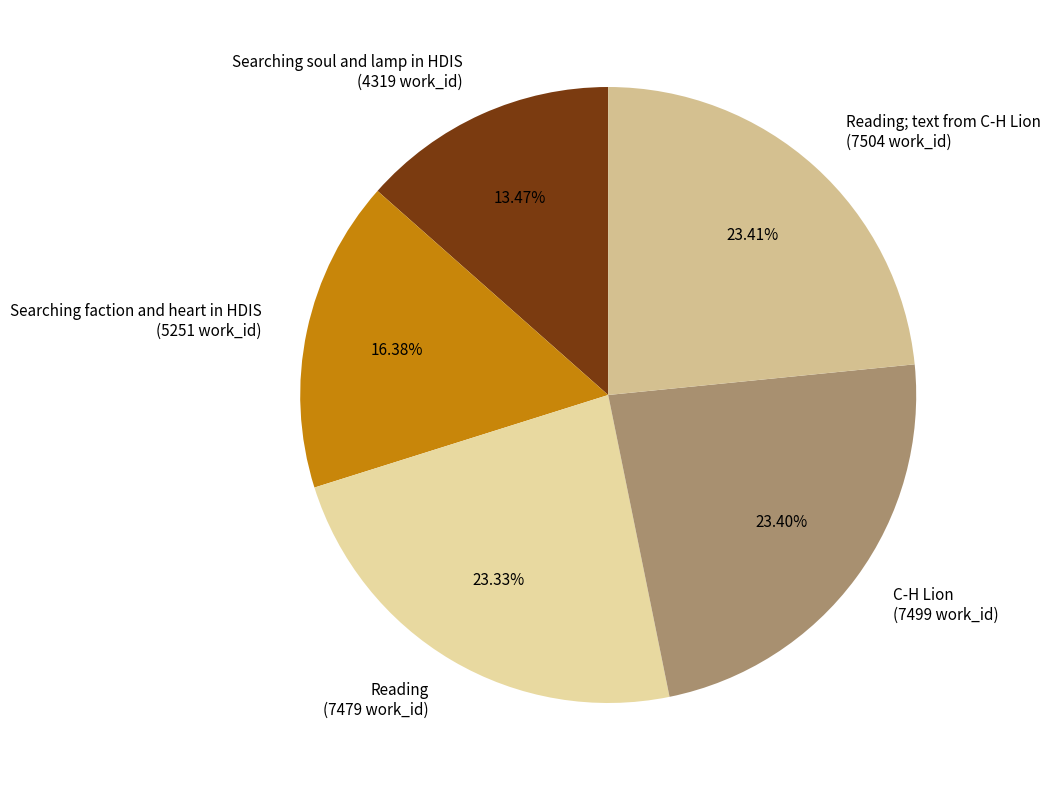

Which category has the smallest portion of the pie?

Searching soul and lamp in HDIS